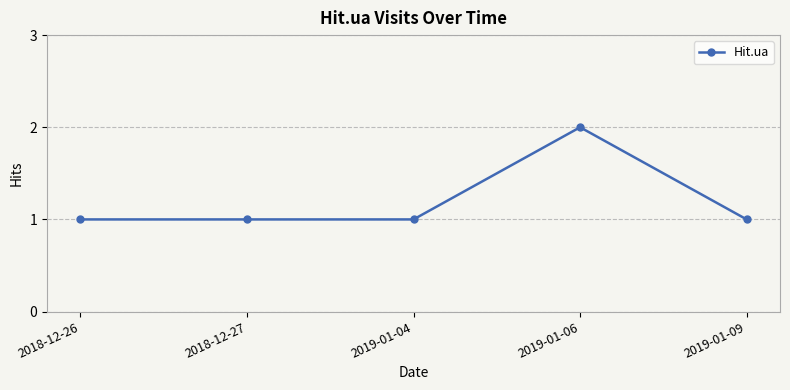

What is the sum of all values?

6